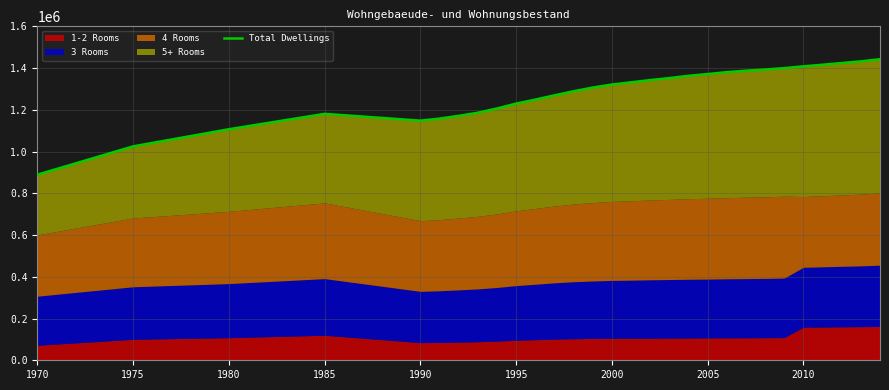

The chart shows a value of 2028901 at 15. True or false?

False